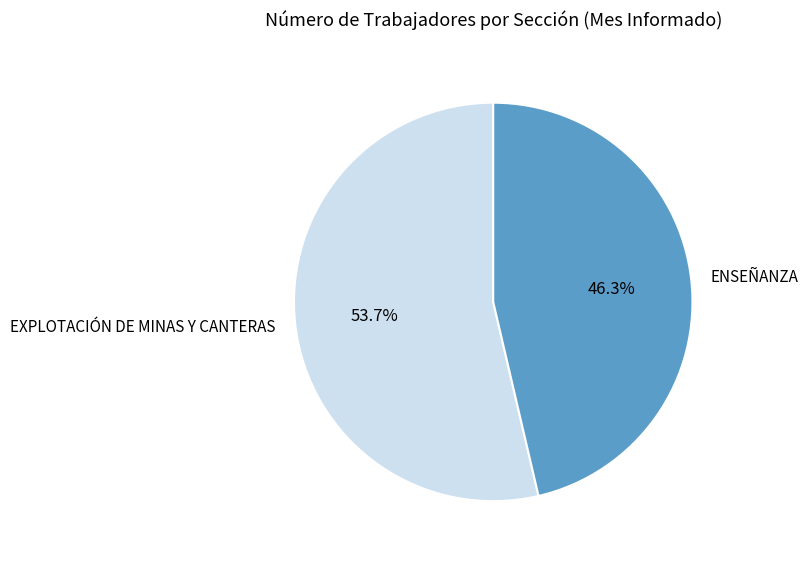

To the nearest percent, what is the average slice percentage?

50%